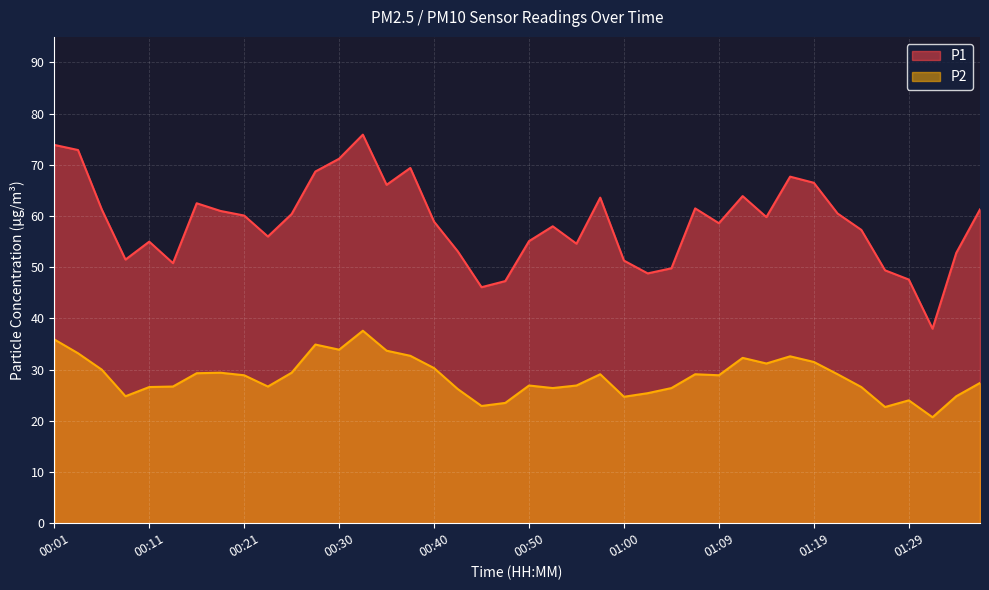

What is the value of the P2 point at the 7th from the left?

29.3